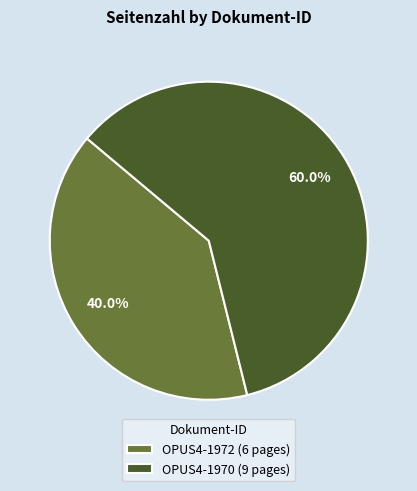

Is it true that OPUS4-1972 is 40% of the pie?

True